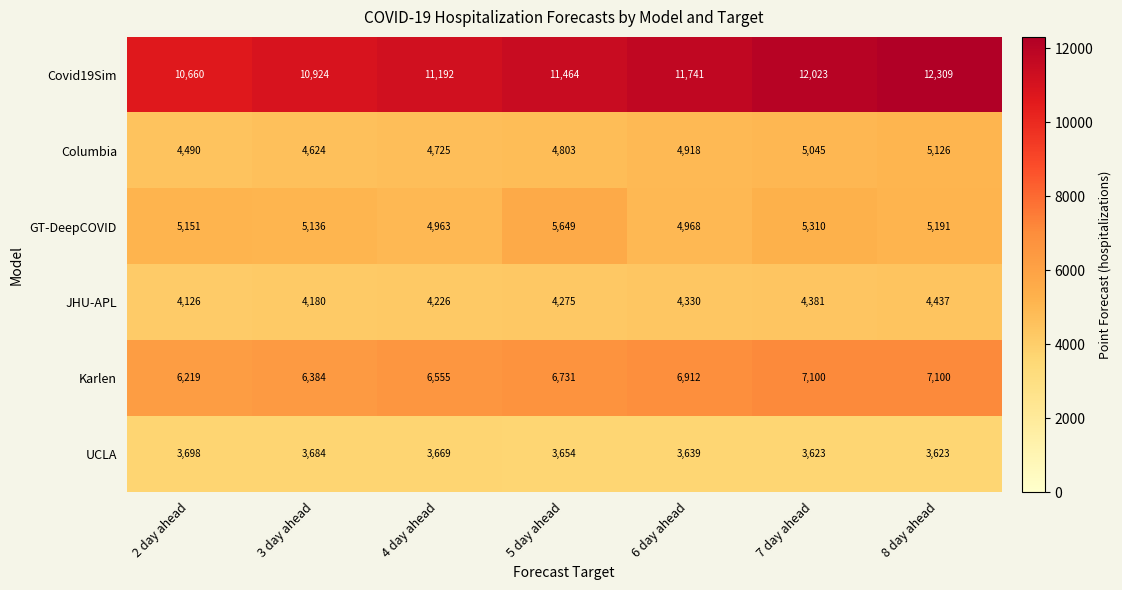

Which category has the highest value in the Columbia series?

8 day ahead